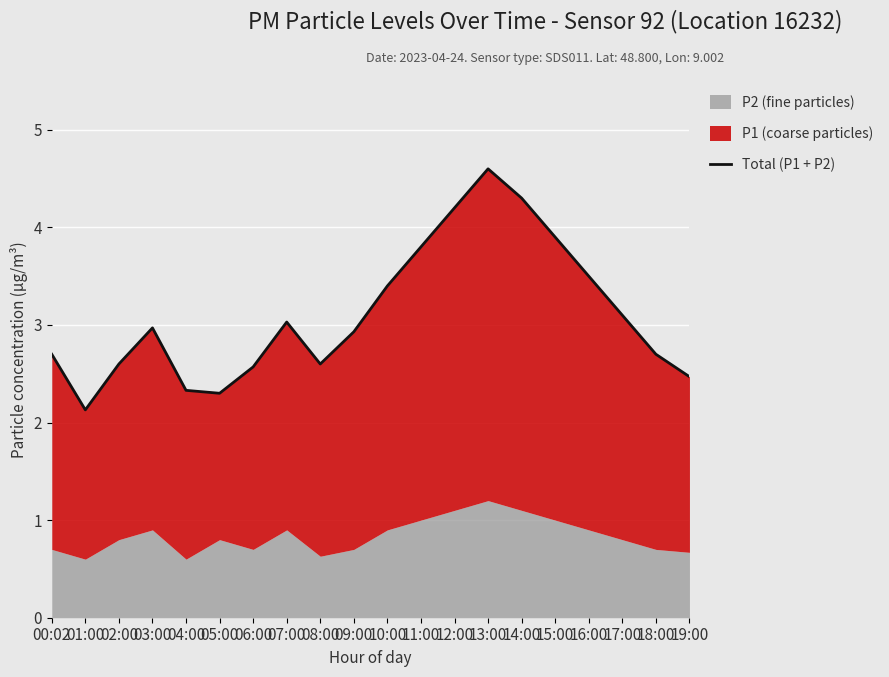

What is the label of the 15th point from the right?

05:00